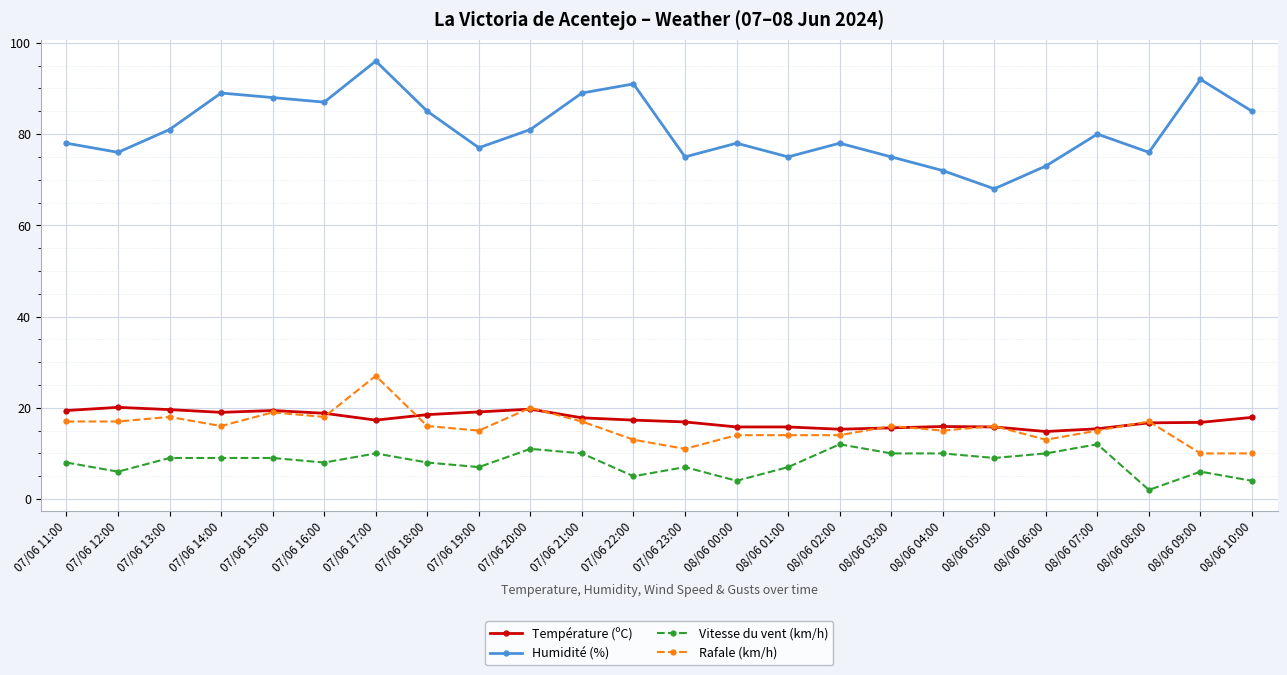

List the series in order of their peak value, highest first.

Humidité (%), Rafale (km/h), Température (ºC), Vitesse du vent (km/h)